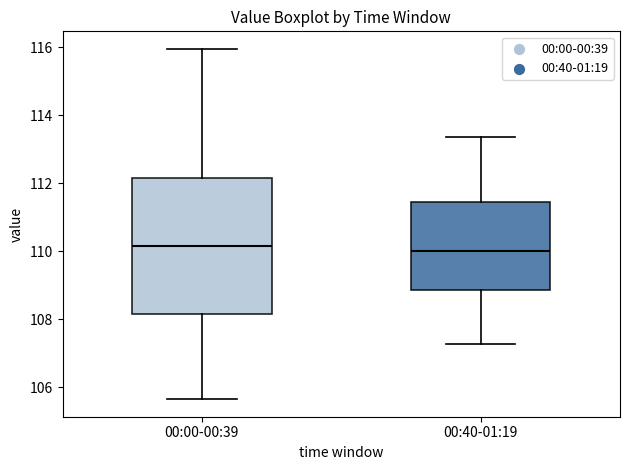

Reading left to right, transcribe this box plot: for each box, give where its median line is, the range the box spans, and where its two whiskers end, as read against the y-axis. The values are not printed on the chart, so give them approximately, as read against the axis.

00:00-00:39: median 110.2, box 108.2 to 112.2, whiskers 105.6 to 116.0
00:40-01:19: median 110.0, box 108.8 to 111.4, whiskers 107.2 to 113.4